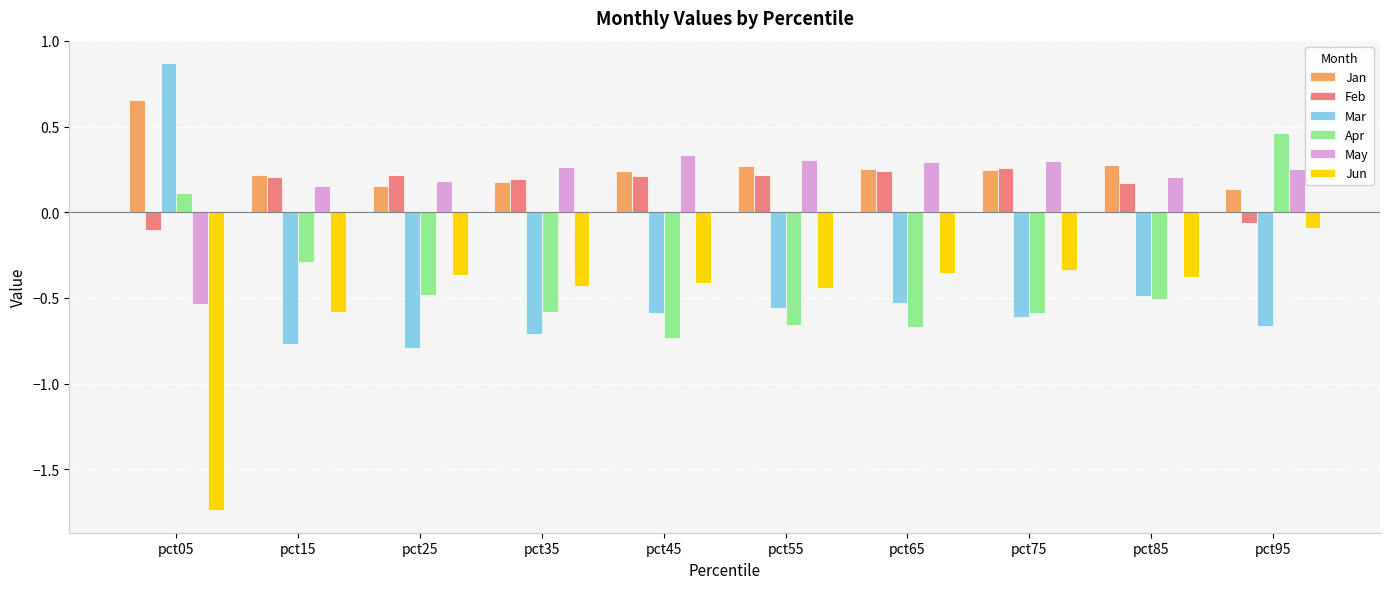

How many data points does each series have?

10